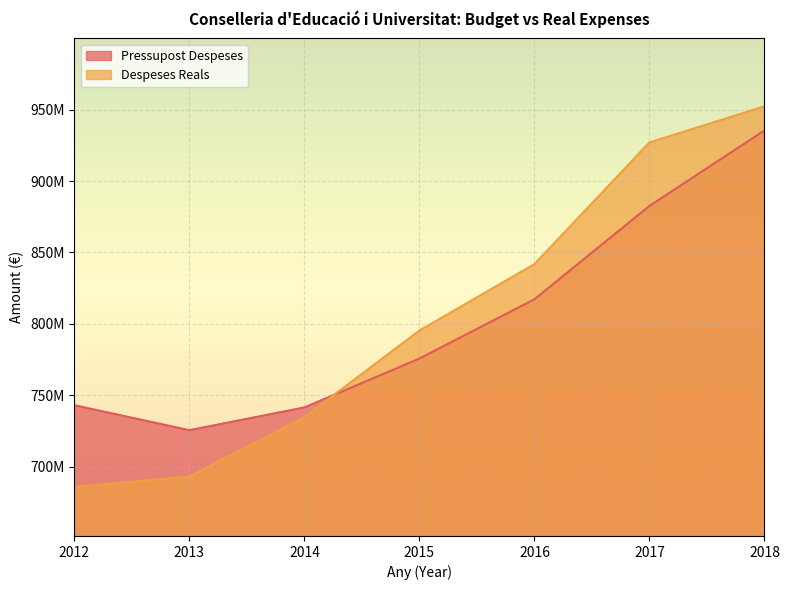

What are all the series names shown in the legend?

Pressupost Despeses, Despeses Reals